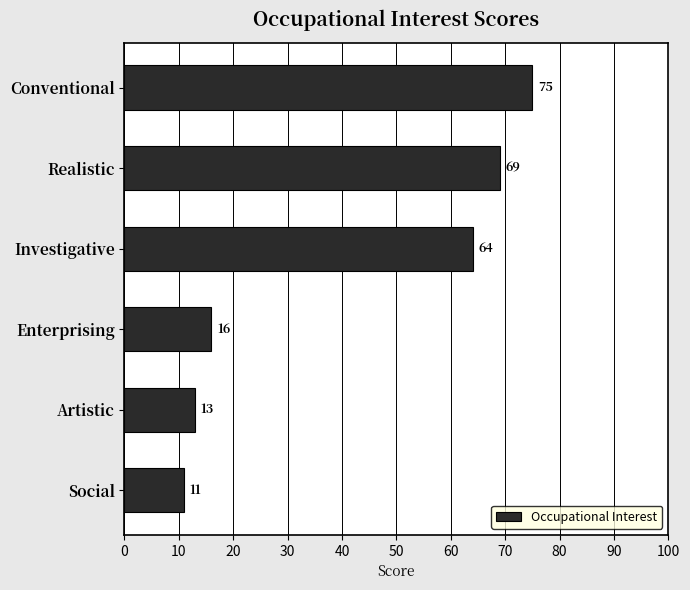

True or false: the data shows 11 at Social.

True